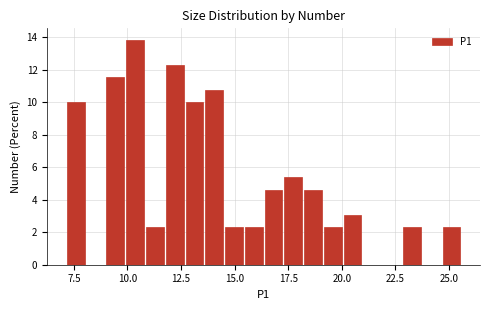

Read against the x-axis, roughly where is the centre of the tallest bar?

10.5